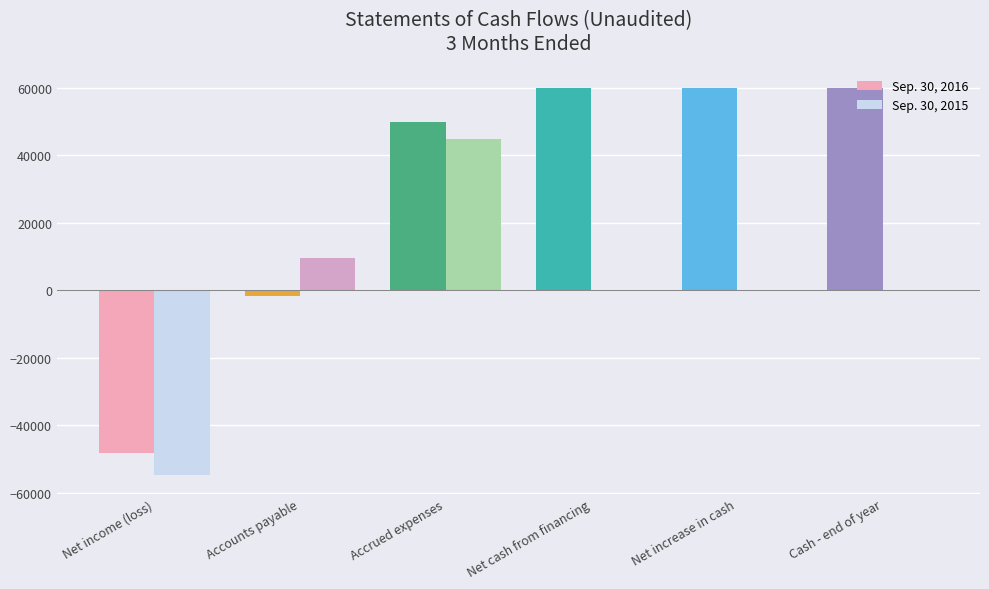

Which series changed the most between Net income (loss) and Cash - end of year?

Sep. 30, 2016